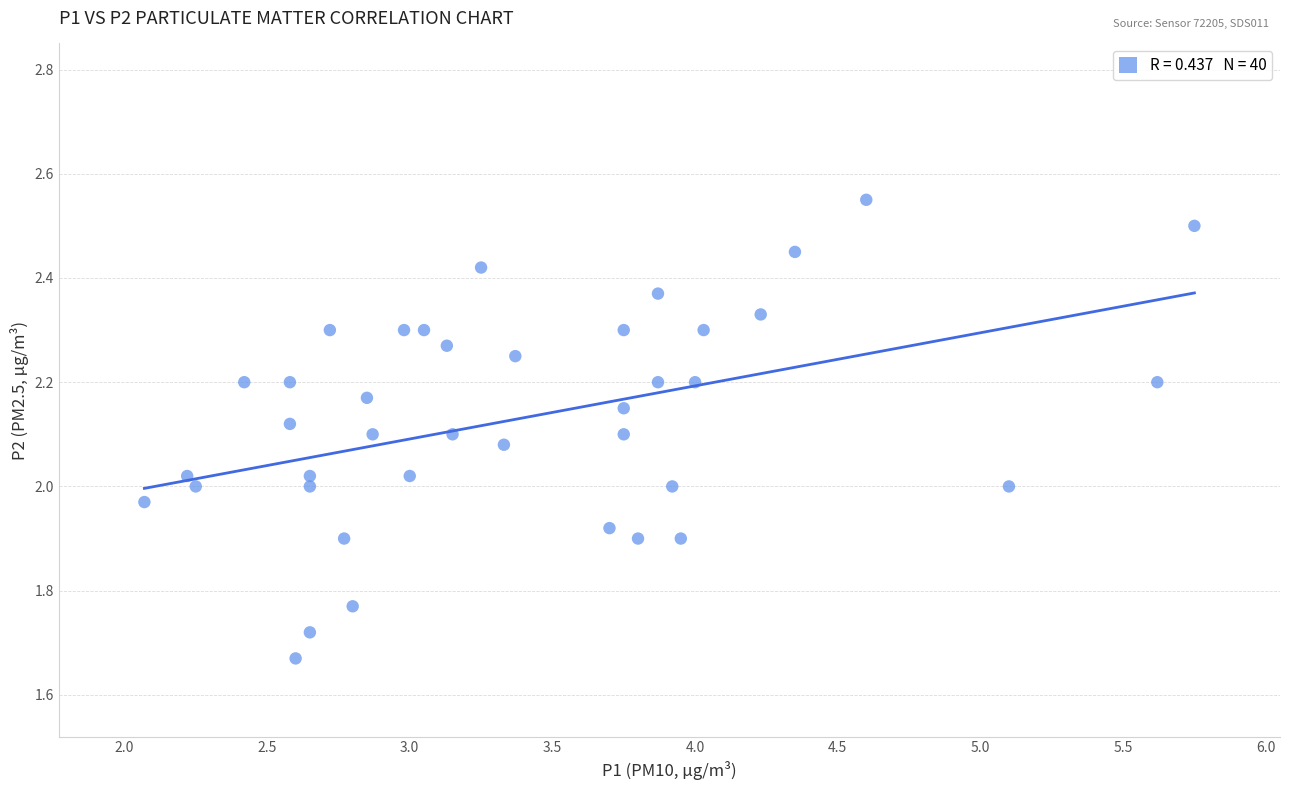

What is the range of Y values (max minus min)?

0.9